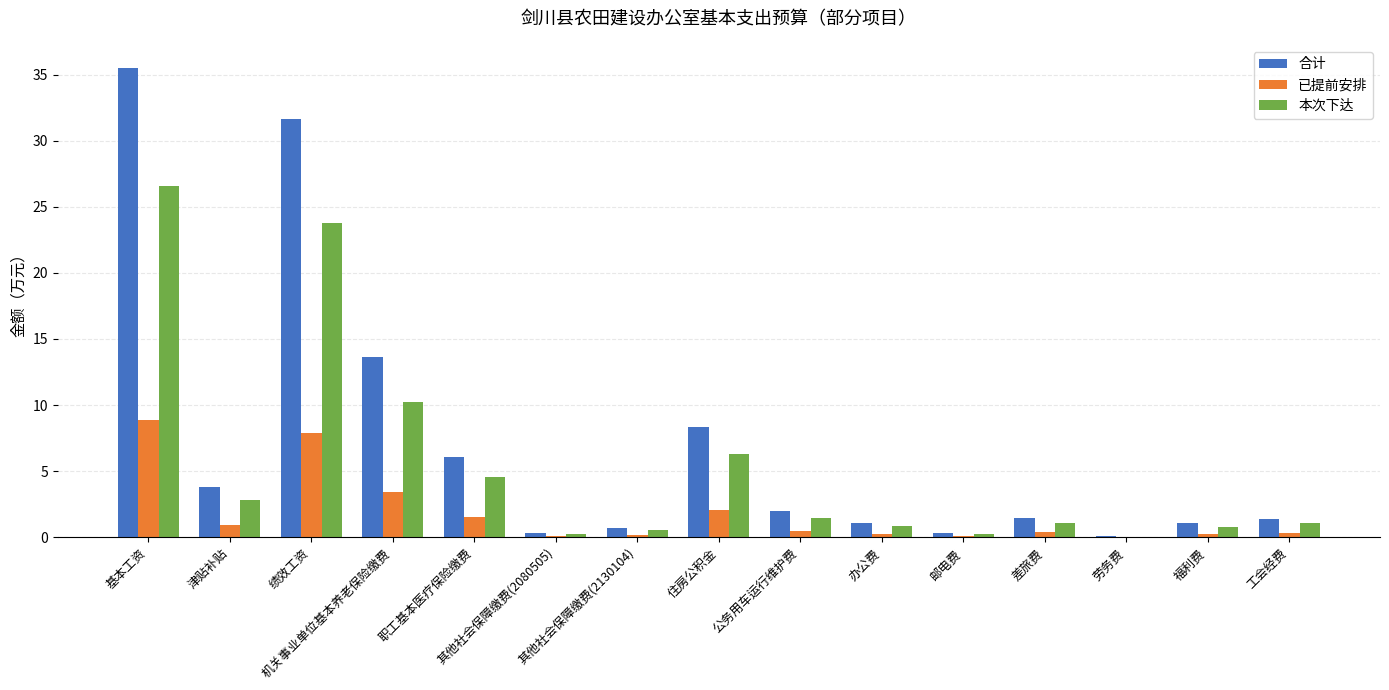

Which series has the largest total across all categories?

合计